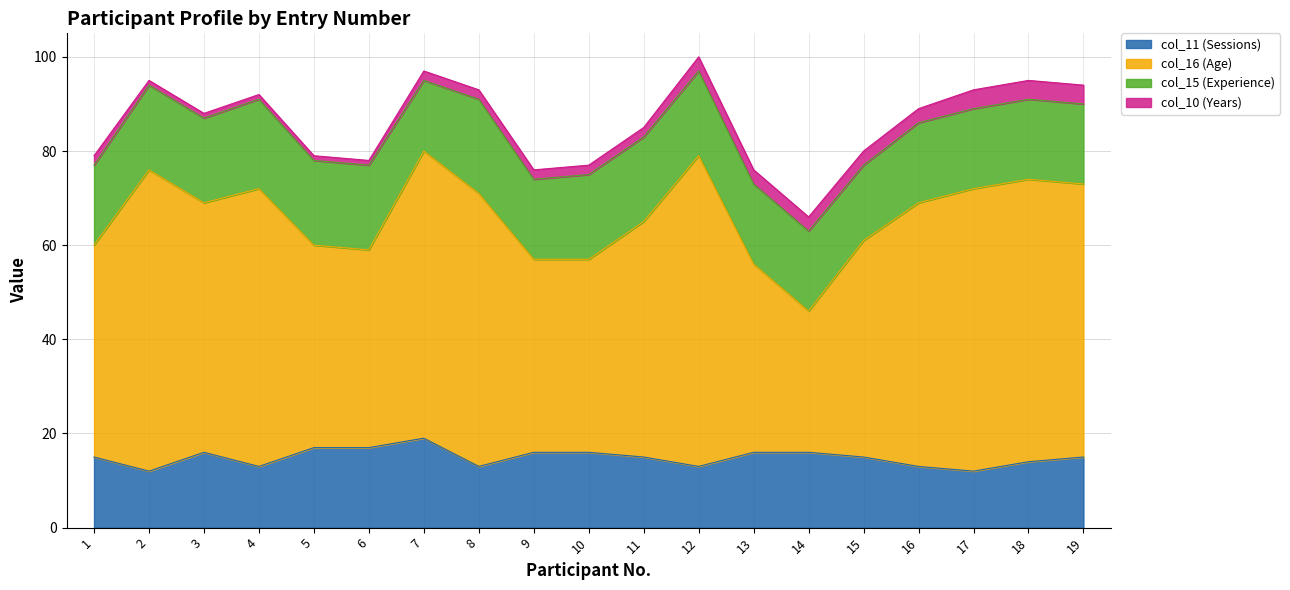

At which label does col_11 (Sessions) first exceed 15?

3